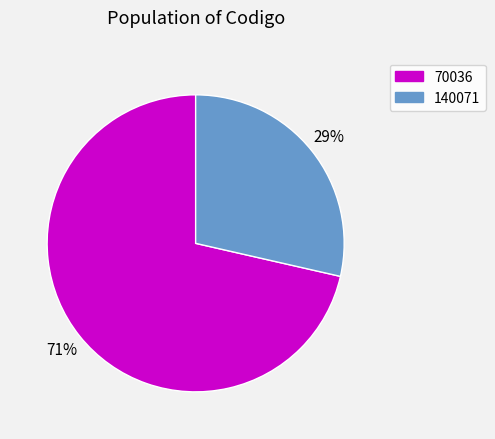

Do 70036 and 140071 together represent more than half of the pie?

Yes